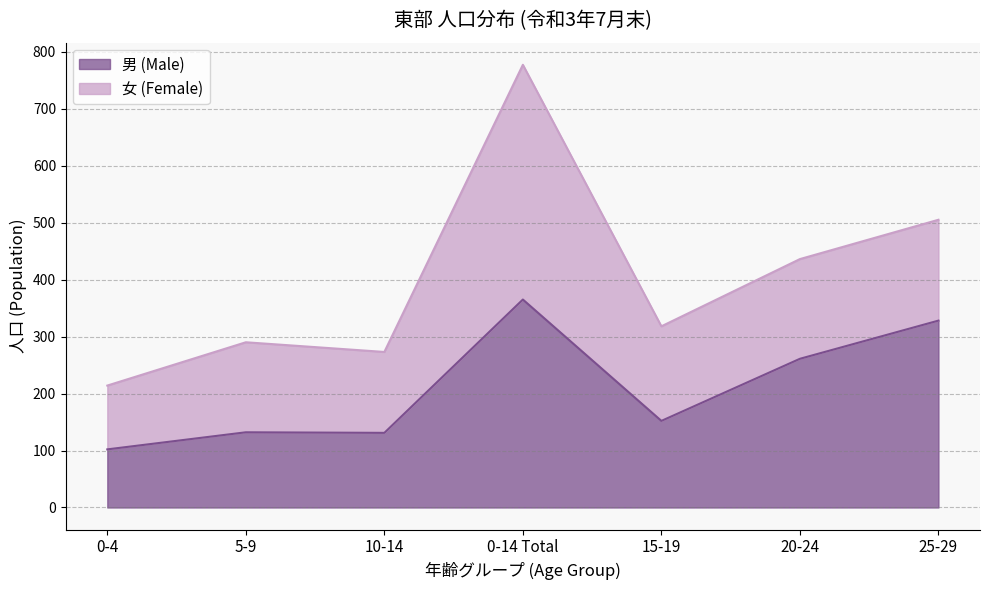

Reading left to right, what are all the values shown in this chart?

102	132	131	365	152	261	328